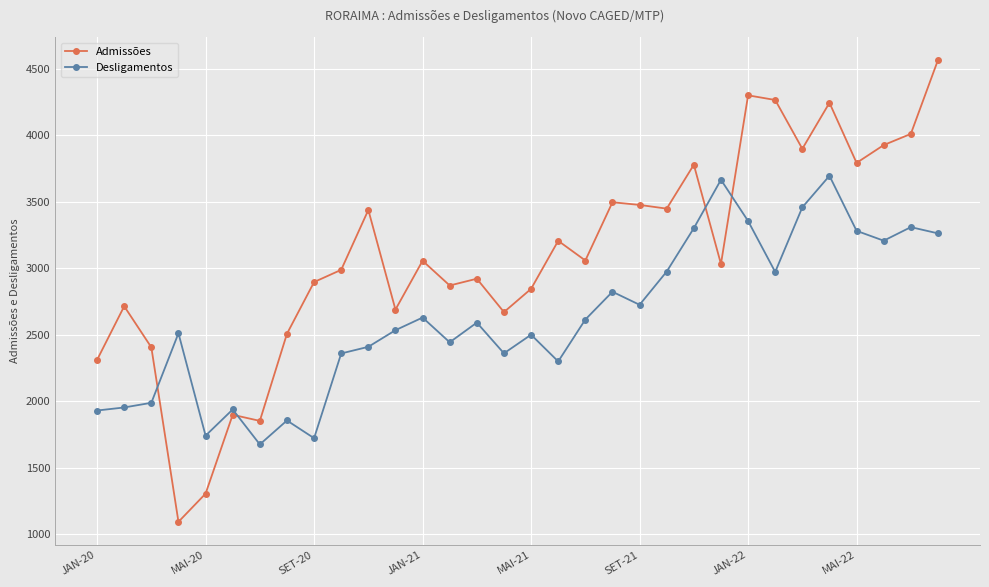

What is the difference between the maximum and second lowest values in the Desligamentos series?

1973